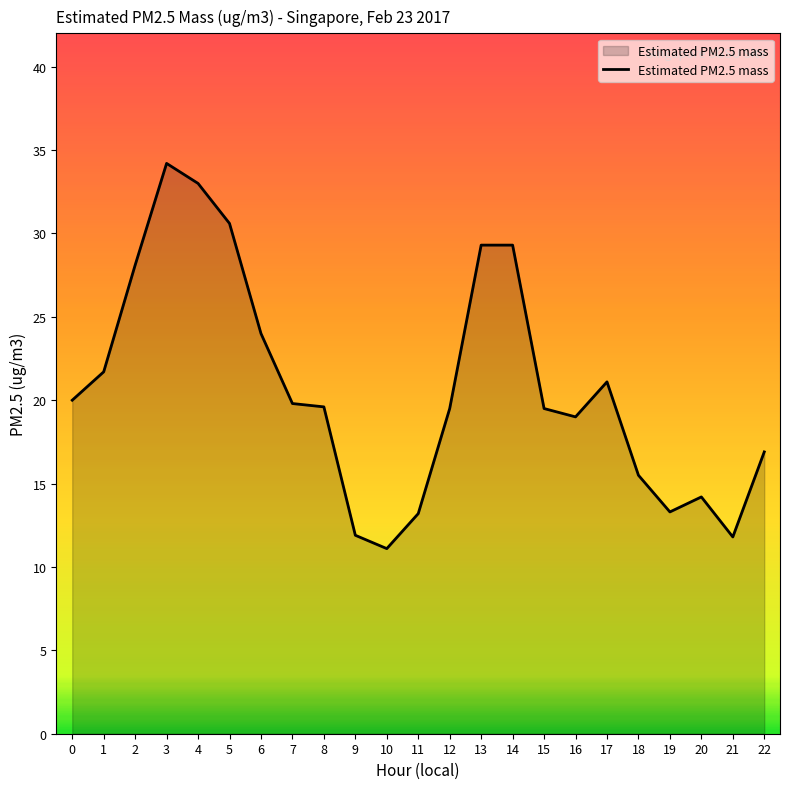

Does the chart display data point markers on the line(s)?

No